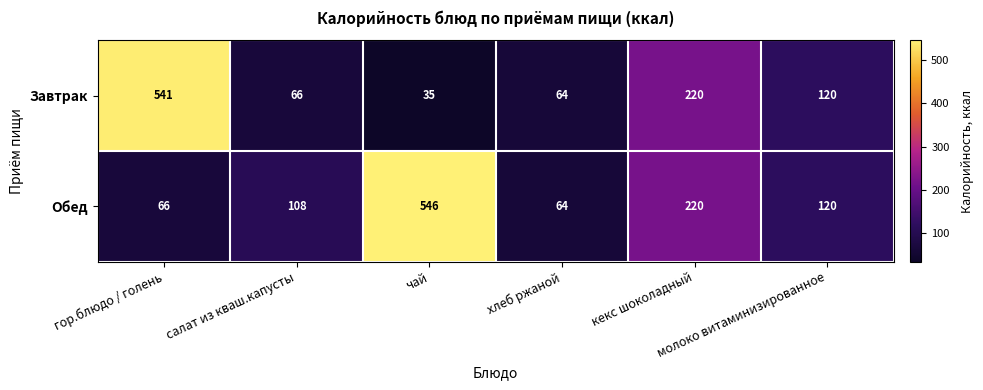

What is the difference between the maximum and minimum values in the Обед series?

482